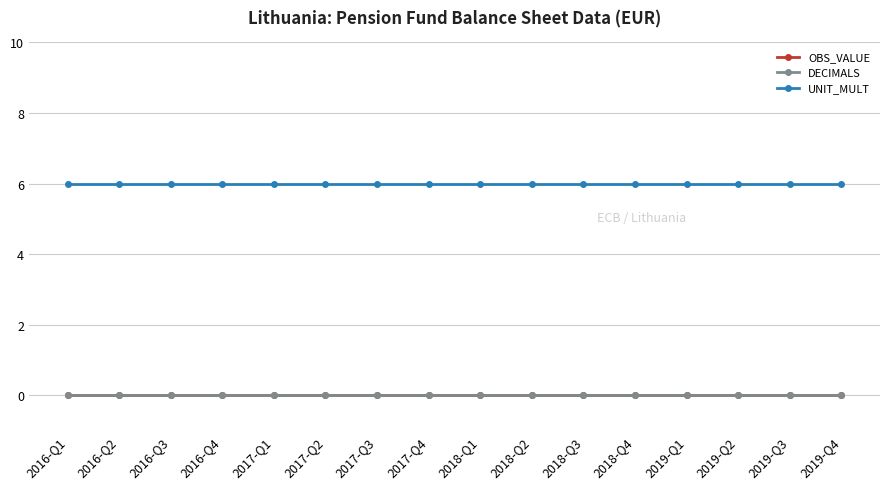

Does the chart have visible grid lines?

Yes